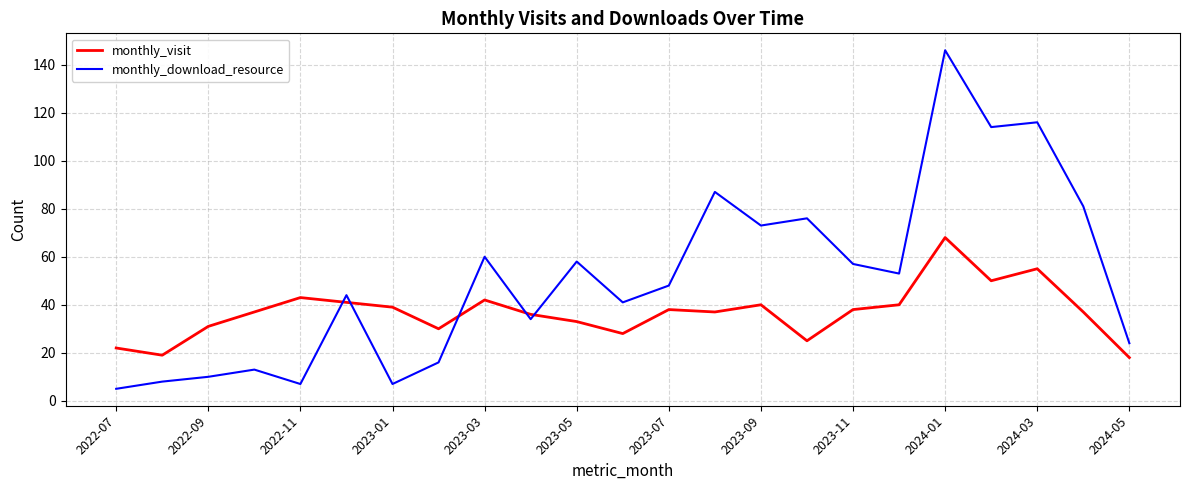

Which series has the largest total across all categories?

monthly_download_resource